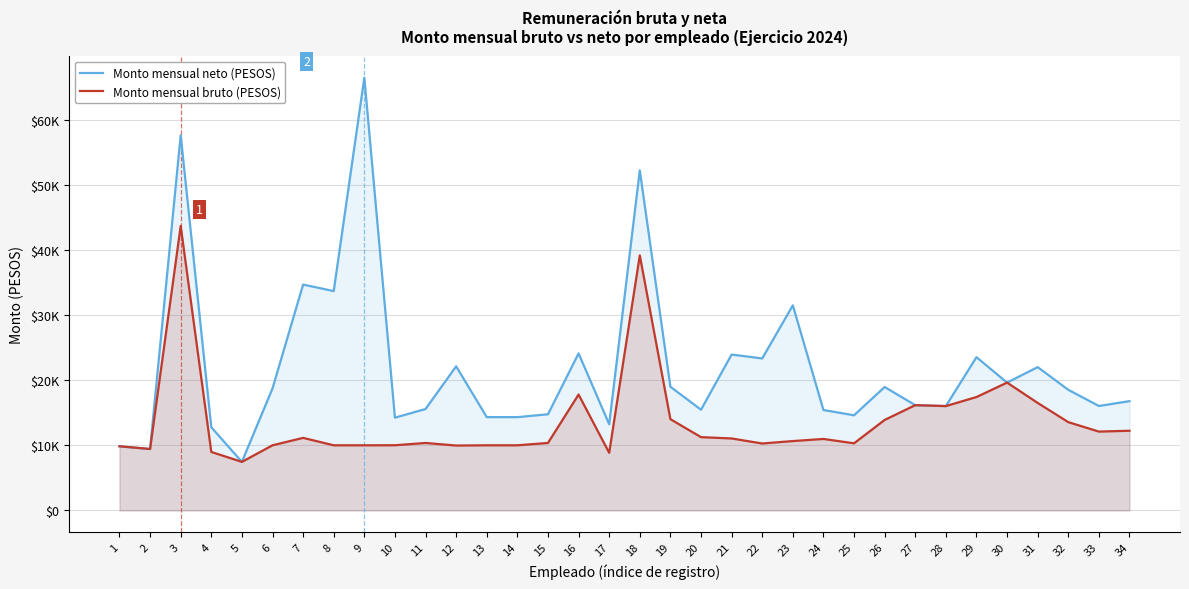

The value of Monto mensual bruto (PESOS) at 2 is 3664.3. True or false?

False